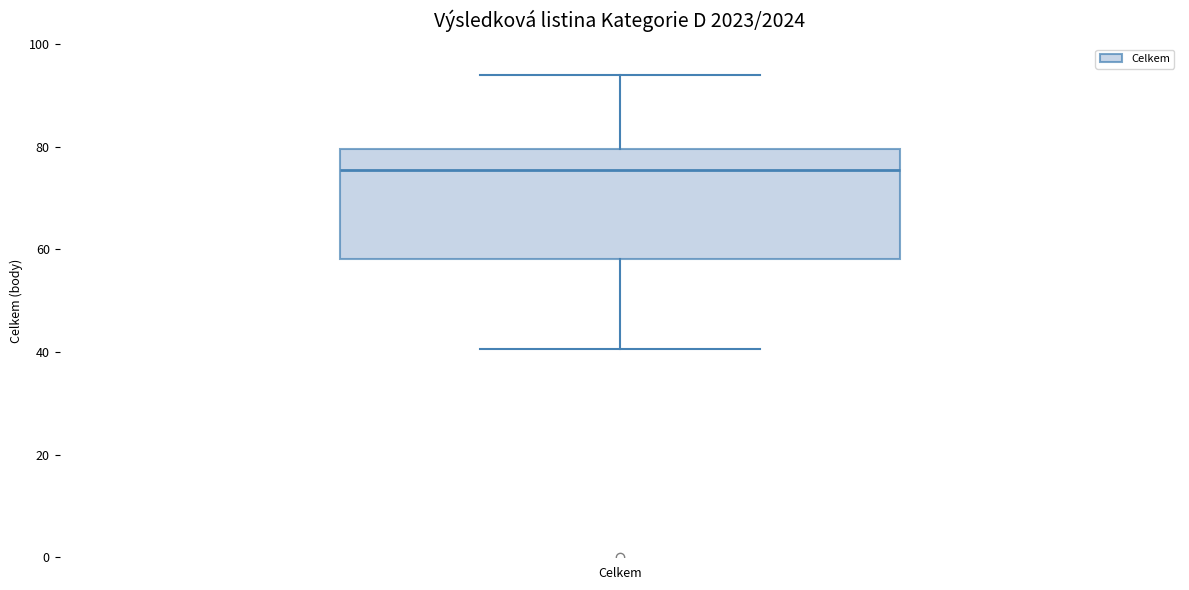

Transcribe this box plot: give where the median line is, the range the box spans, and where the two whiskers end, as read against the y-axis. The values are not printed on the chart, so give them approximately, as read against the axis.

median 76, box 58 to 80, whiskers 40 to 94